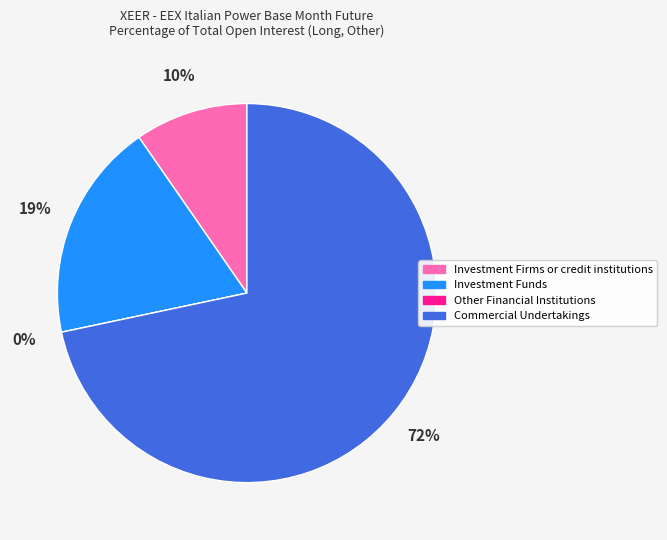

What percentage do Investment Funds and Commercial Undertakings together represent?

90.4%